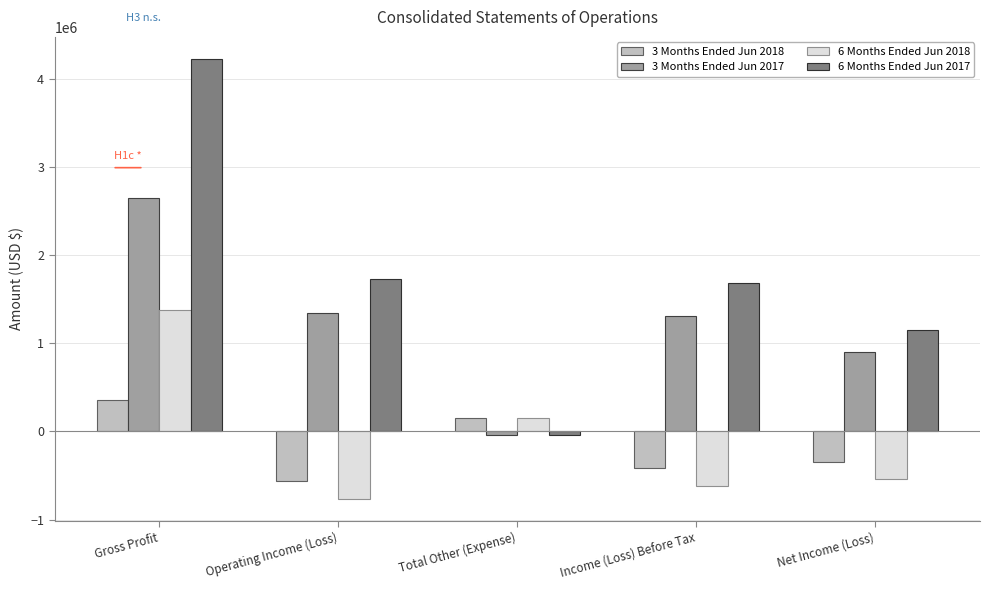

Reading left to right, extract all data points from this chart.

3 Months Ended Jun 2018: 360720	-557918	147290	-410628	-351628
3 Months Ended Jun 2017: 2642863	1338549	-35186	1303363	901363
6 Months Ended Jun 2018: 1379990	-766559	147290	-619269	-542269
6 Months Ended Jun 2017: 4222331	1726013	-43972	1682041	1152041